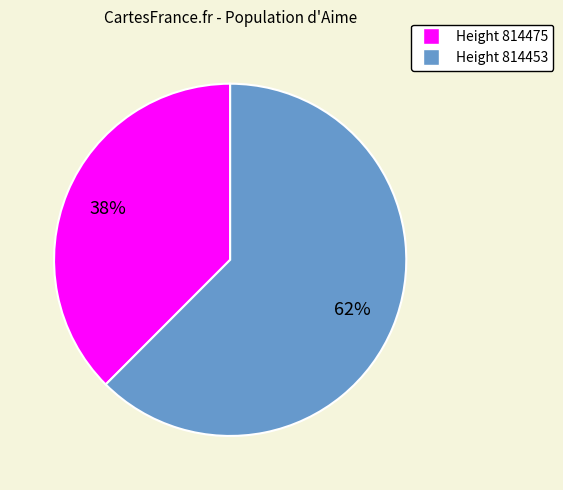

Is there a majority slice in this chart?

Yes